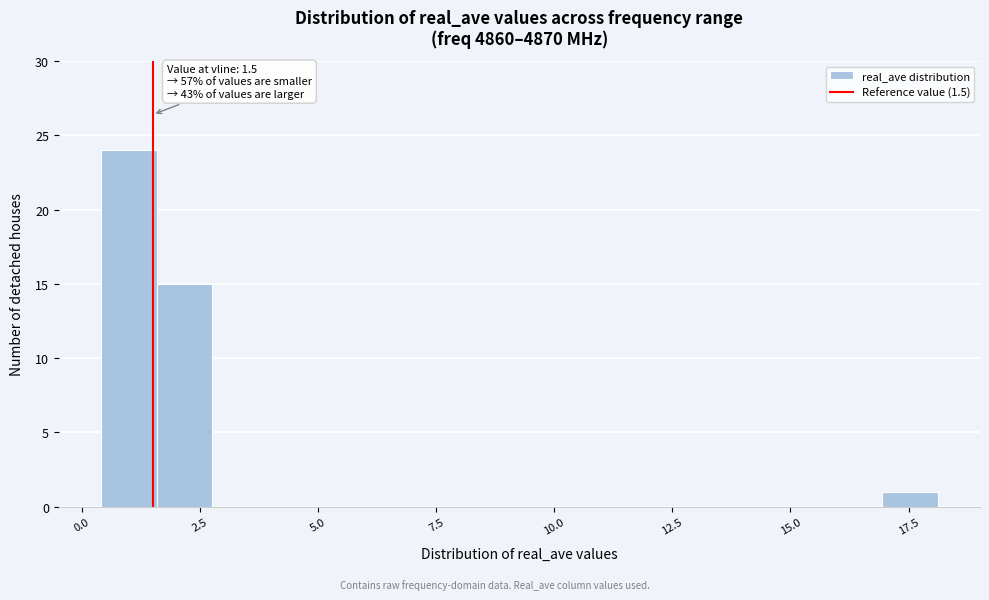

Read against the x-axis, roughly where is the centre of the tallest bar?

1.0